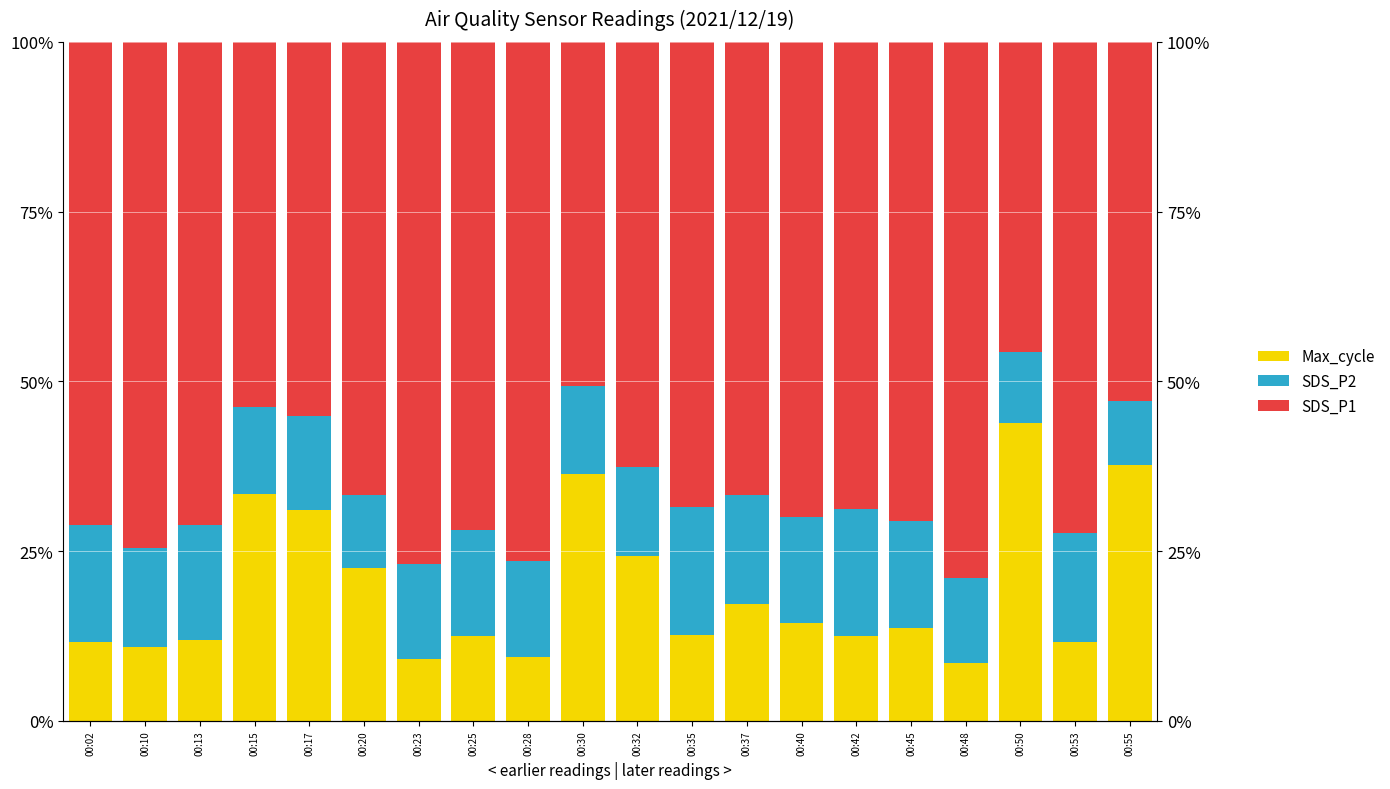

What is the value of the SDS_P1 bar at the 17th from the left?

79.0